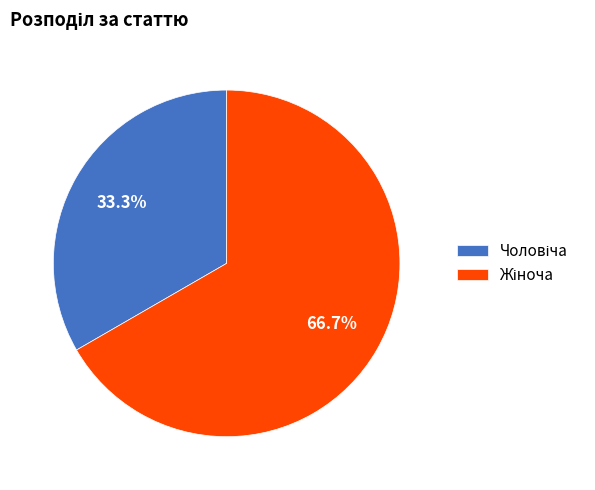

Is there any slice that represents more than half of the pie?

Yes